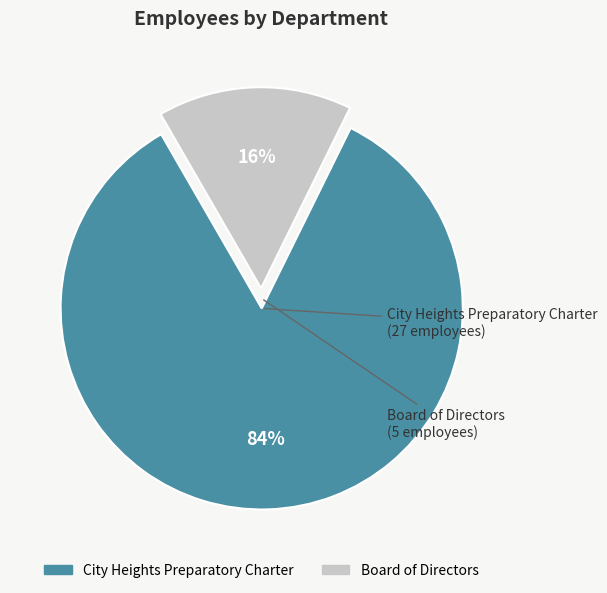

How many slices are in this pie chart?

2